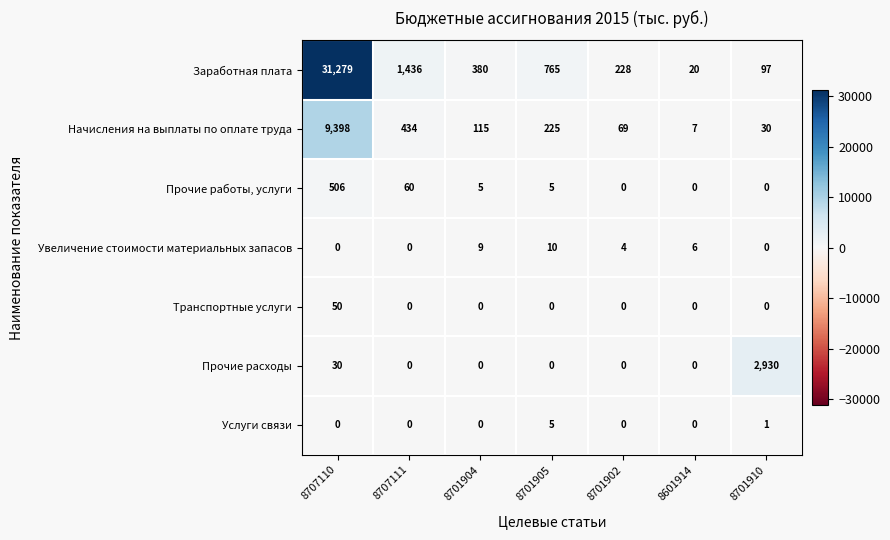

Is it true that Заработная плата equals 311 at 8701902?

False